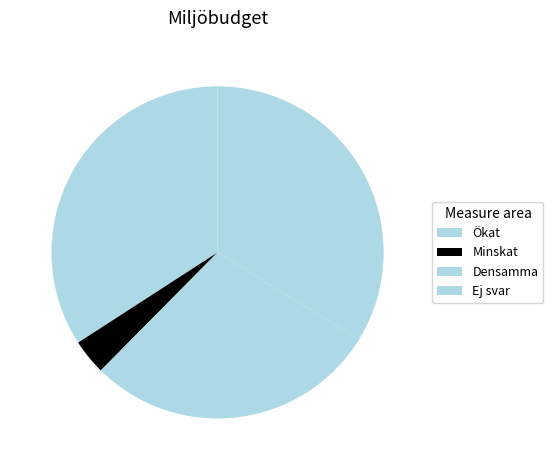

True or false: Ökat accounts for 34% of the total.

True